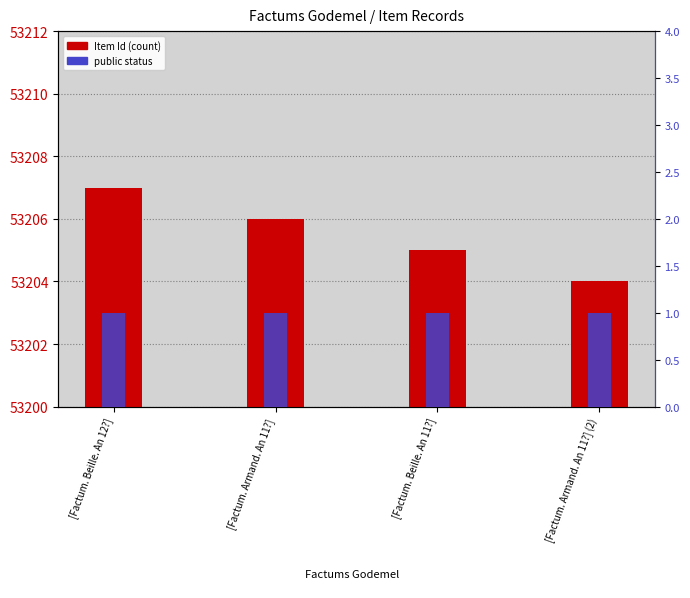

Count the number of categories in the chart.

4